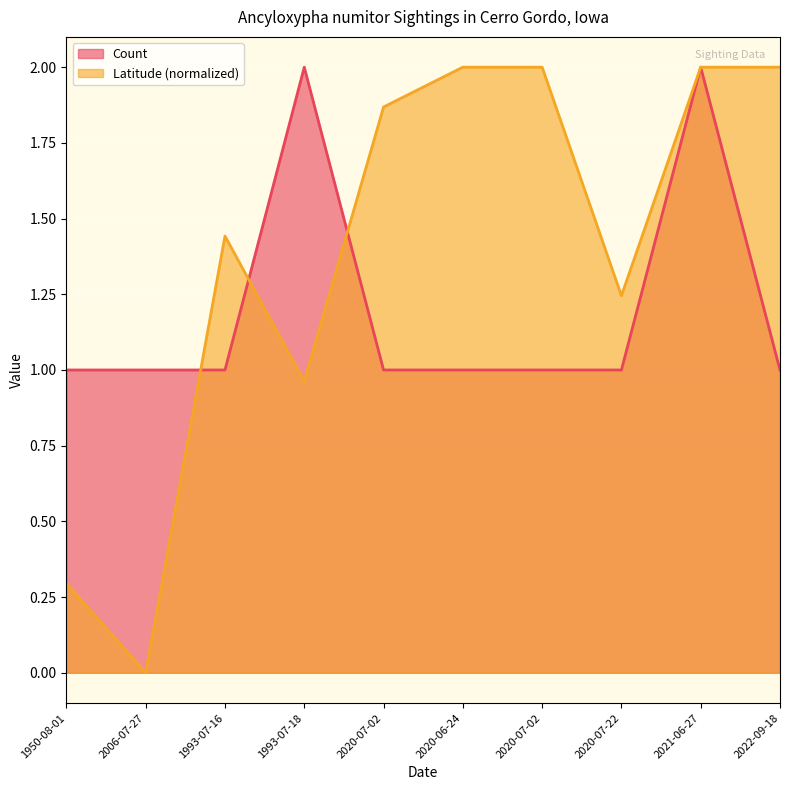

How many lines are shown in the chart?

2